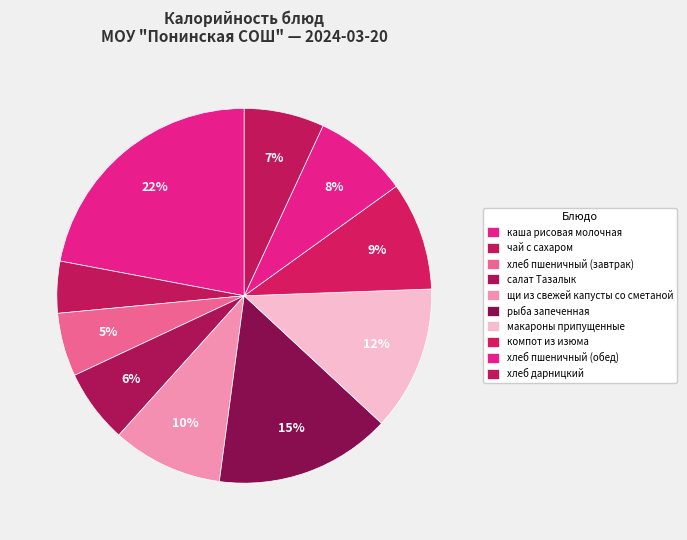

What is the largest slice in the pie chart?

каша рисовая молочная